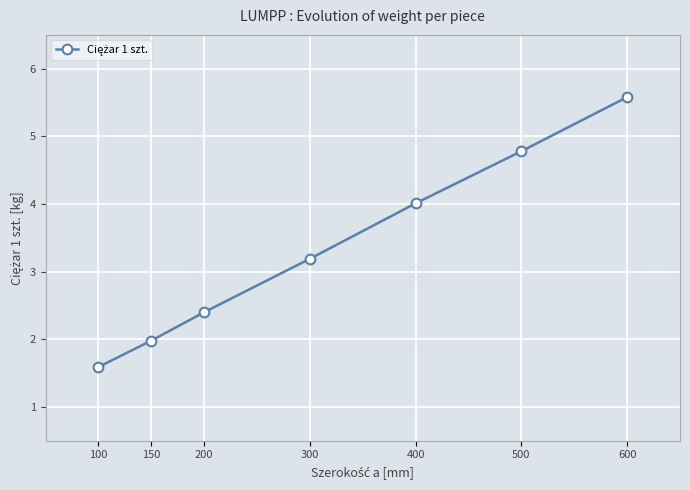

Which category has the lowest value across all series?

100